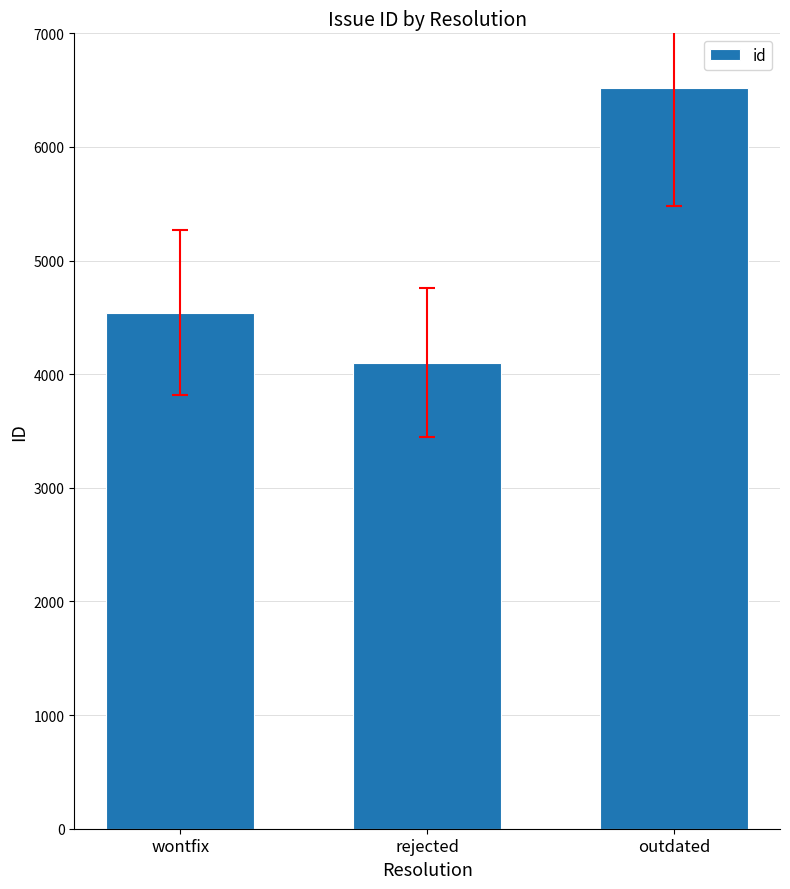

What value does the data have at outdated?

6521